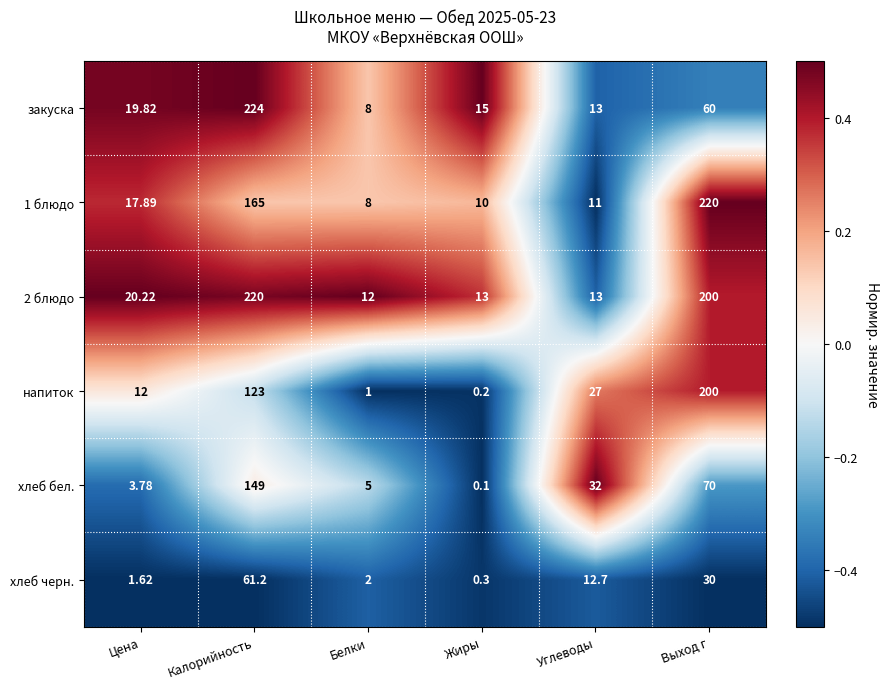

Where is закуска nearest to the value 116?

Выход г